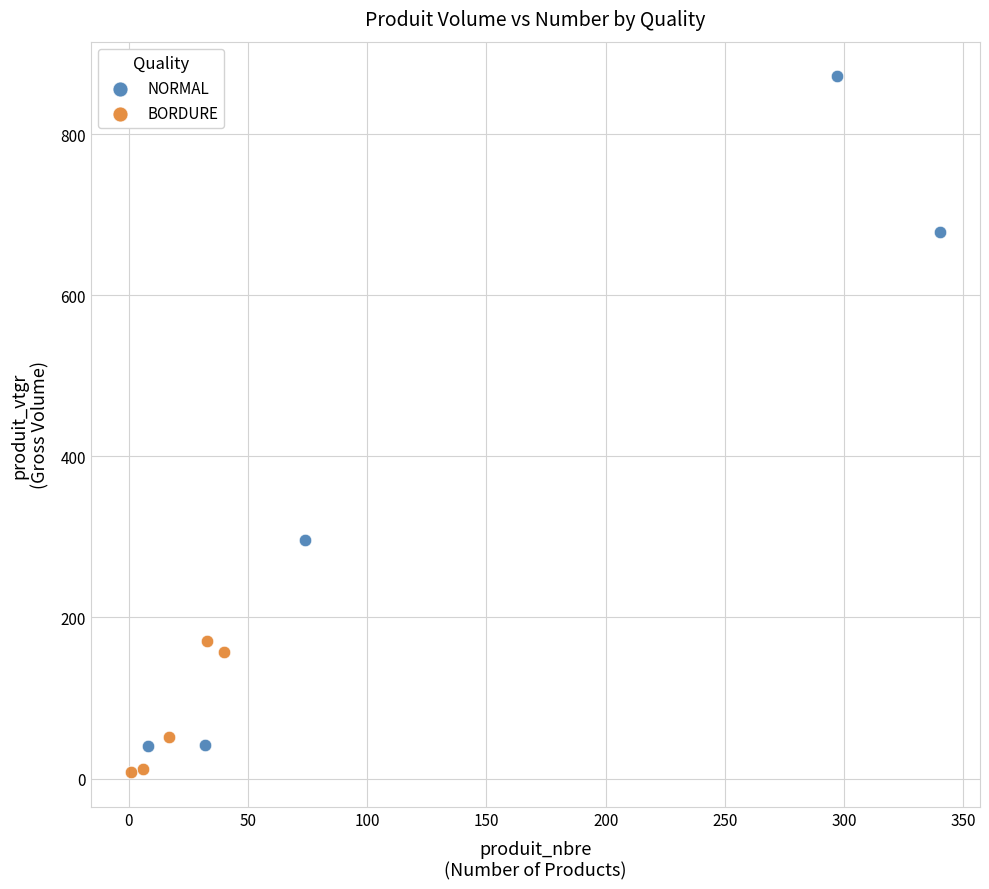

Which series contains the lowest Y value?

BORDURE